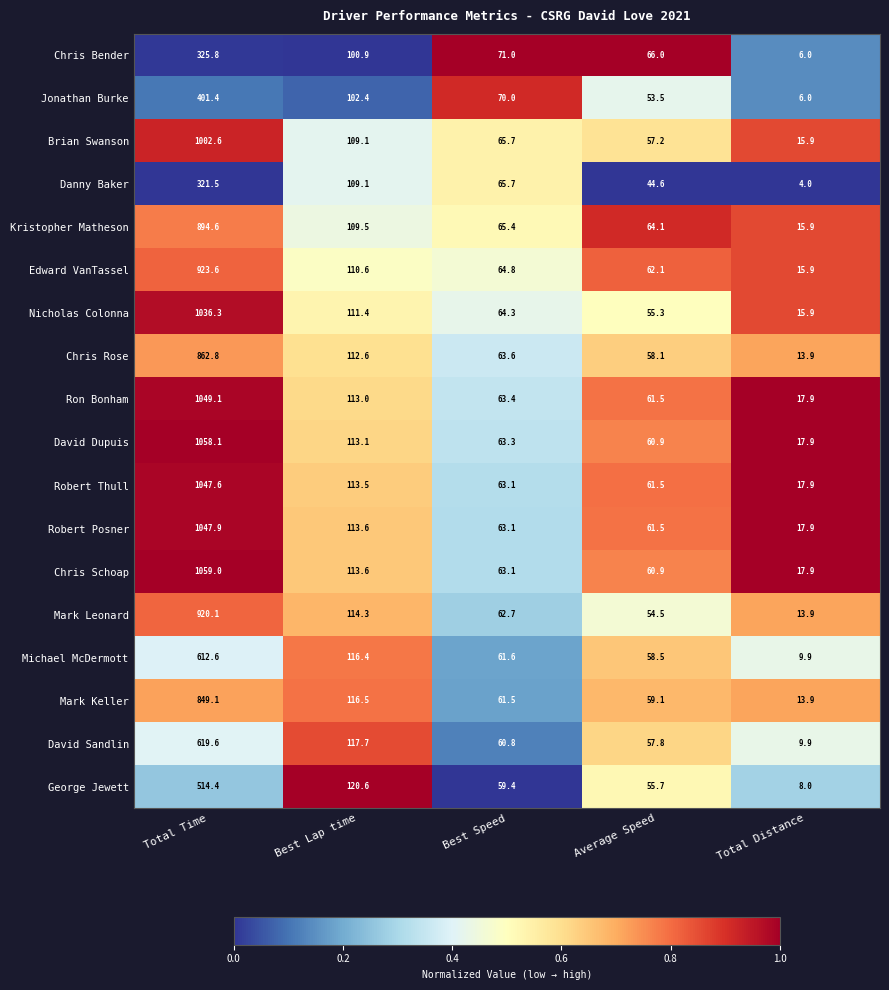

What is the total value across all series at Total Distance?

238.6